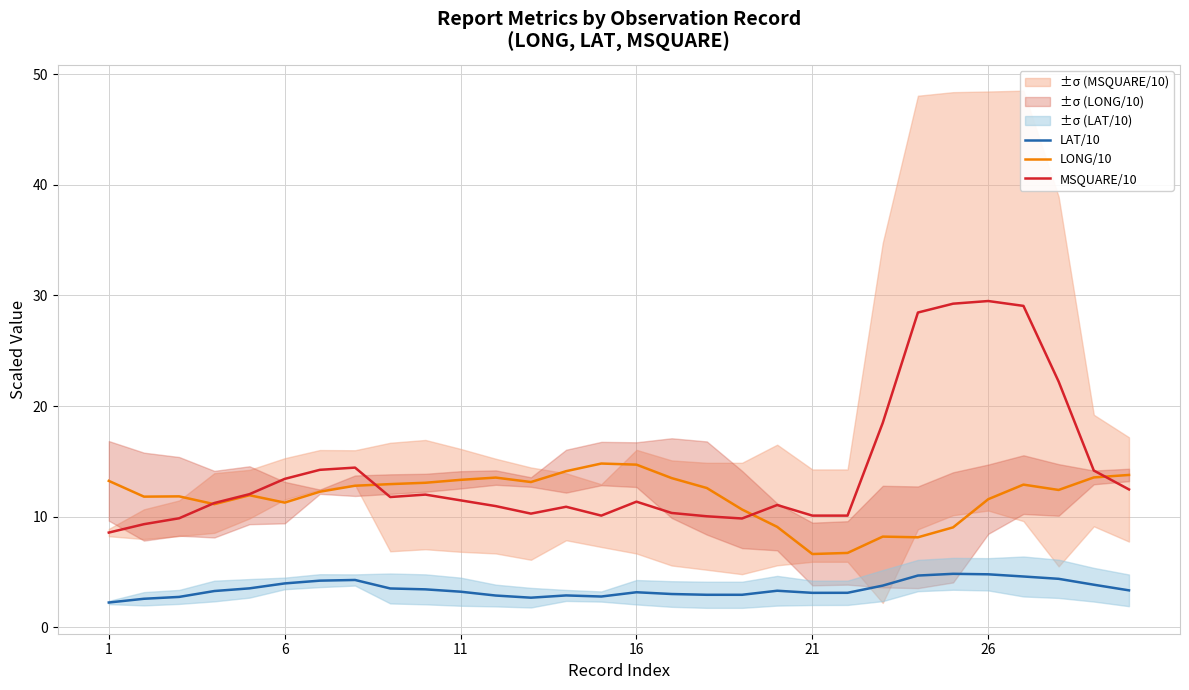

List the series in order of their overall mean, highest first.

MSQUARE/10, LONG/10, LAT/10